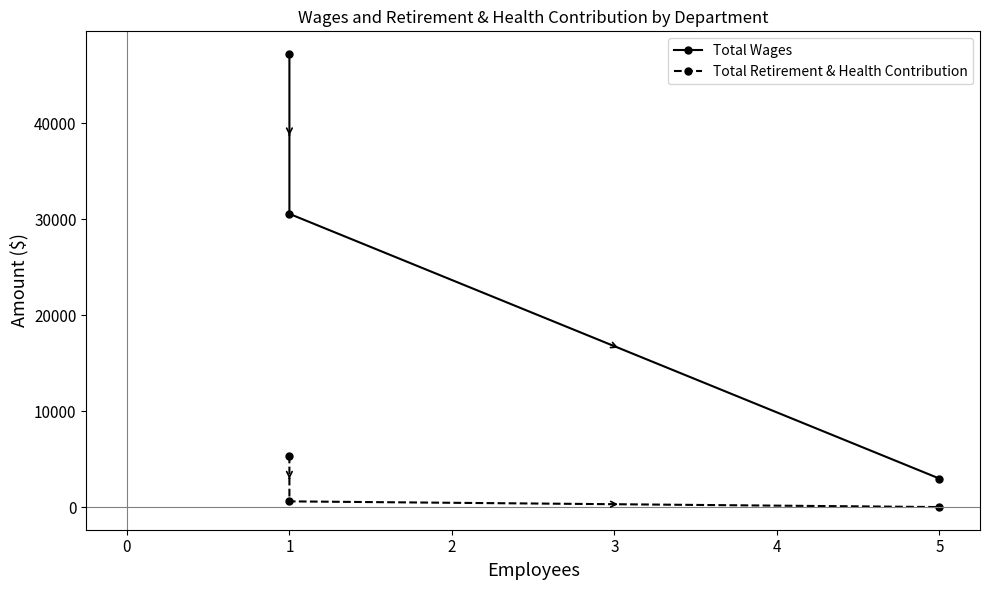

List the series in order of their peak value, lowest first.

Total Retirement & Health Contribution, Total Wages